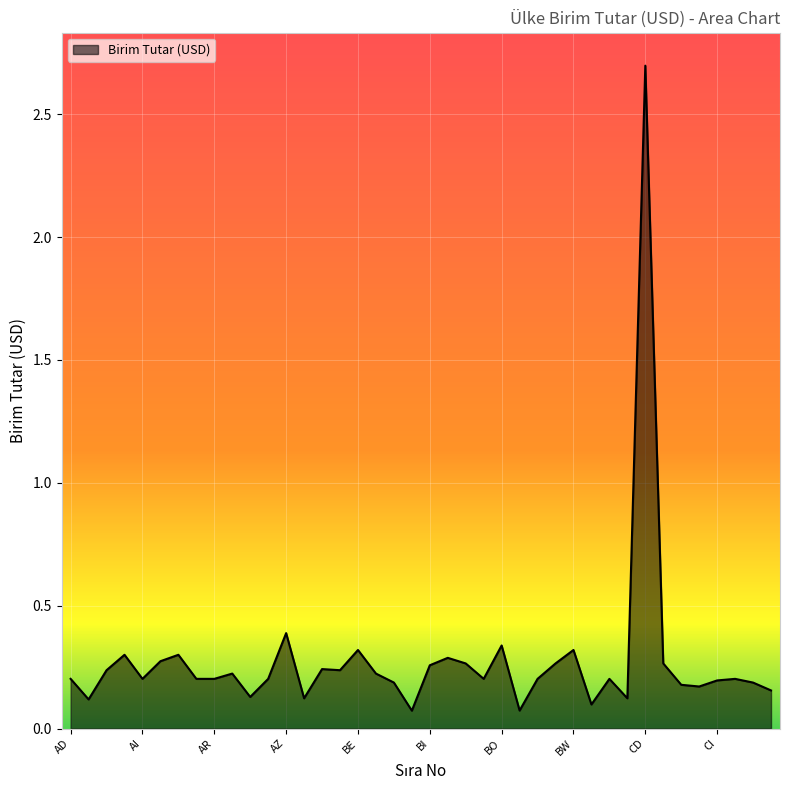

What is the maximum value shown in the chart?

2.7